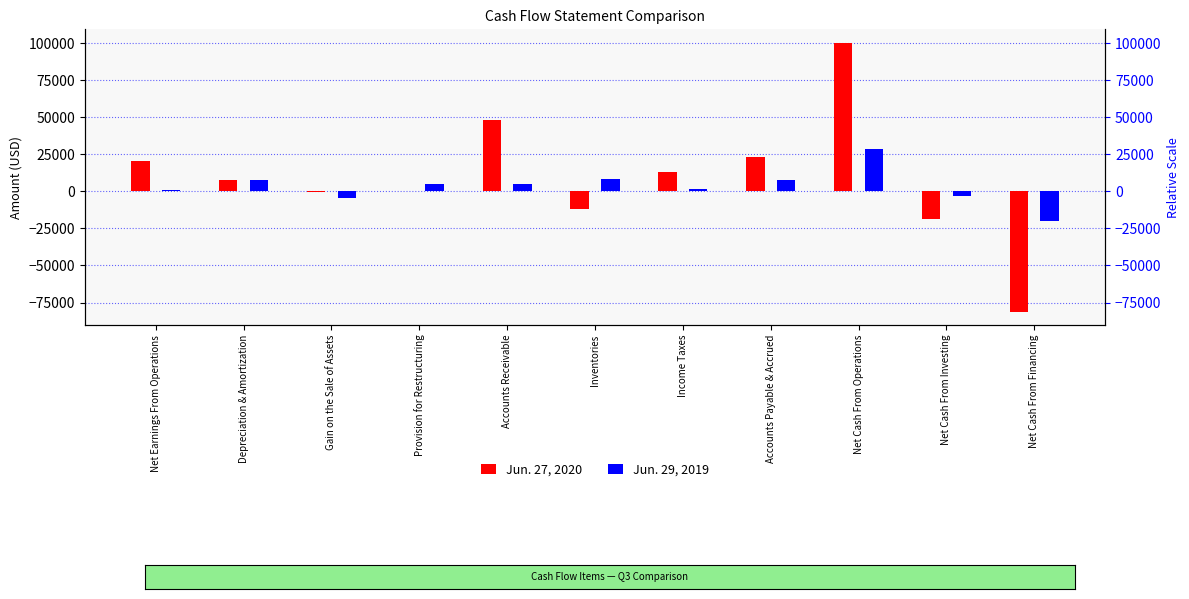

The value of Jun. 29, 2019 at Accounts Receivable is 1212. True or false?

False